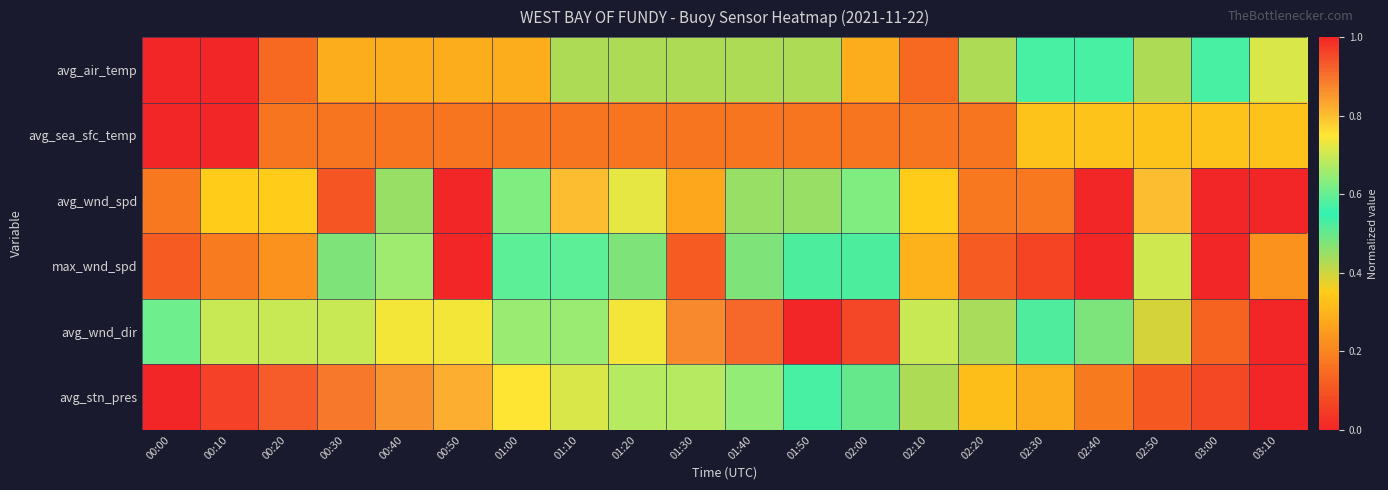

Rank the series at 02:20 from highest to lowest value.

avg_wnd_dir, avg_air_temp, avg_stn_pres, avg_wnd_spd, avg_sea_sfc_temp, max_wnd_spd